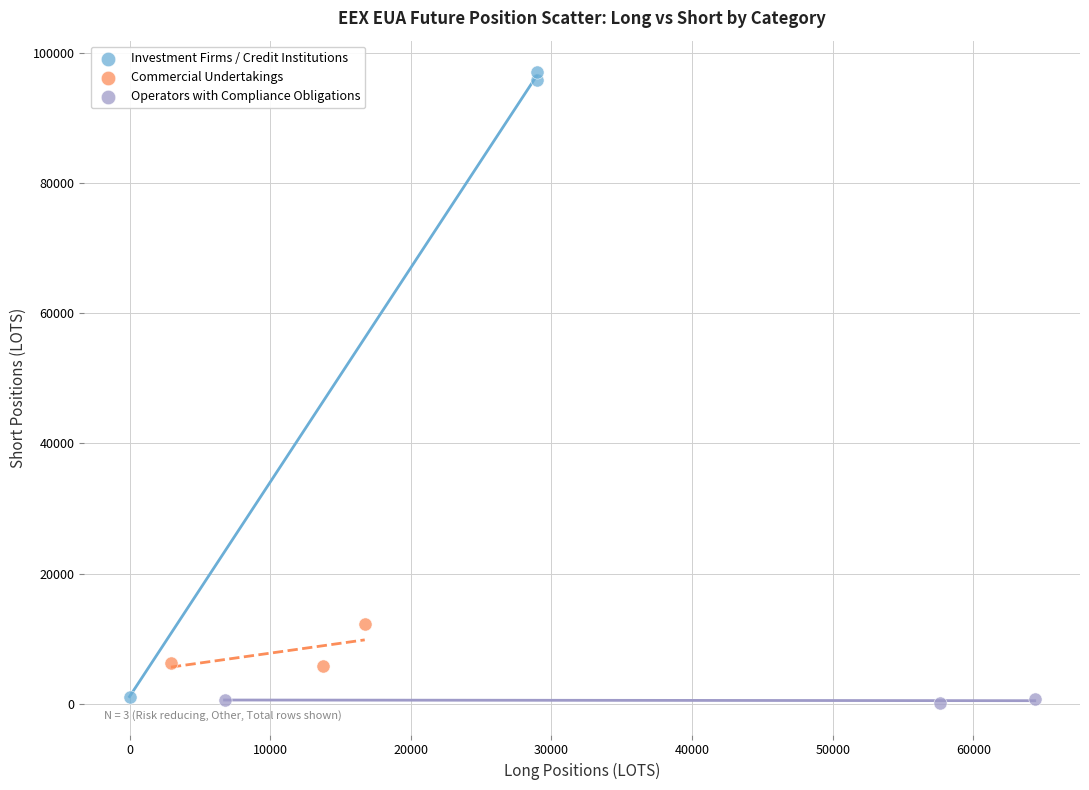

Which series contains the lowest Y value?

Operators with Compliance Obligations